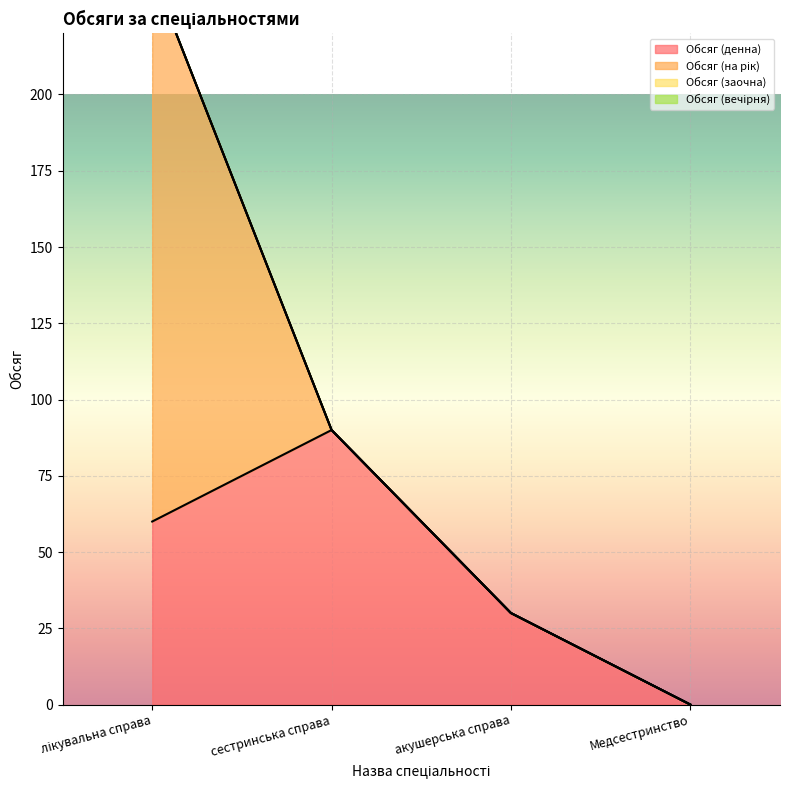

At how many categories does at least one series exceed 70?

2